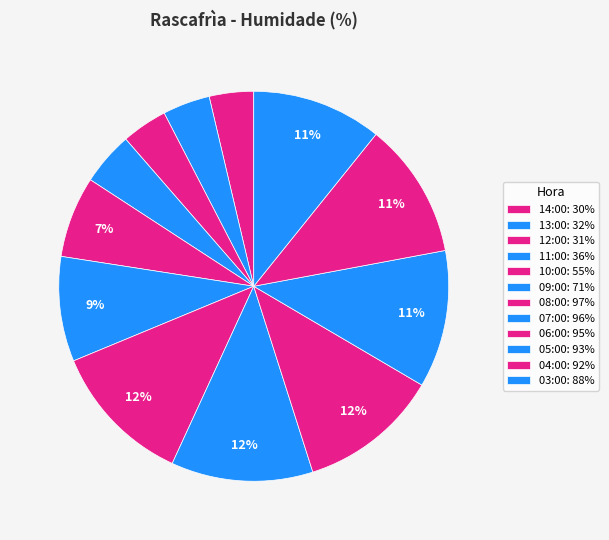

To the nearest percent, what is the difference between the largest and smallest slice percentages?

8%